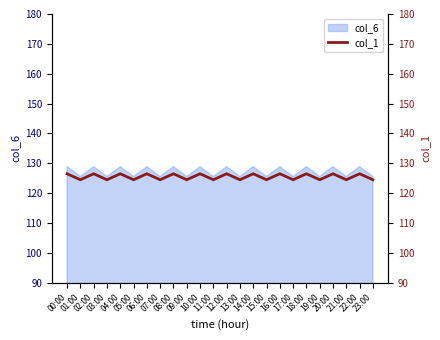

Rank the categories by value from lowest to highest.

01:00, 03:00, 05:00, 07:00, 09:00, 11:00, 13:00, 15:00, 17:00, 19:00, 21:00, 23:00, 00:00, 02:00, 04:00, 06:00, 08:00, 10:00, 12:00, 14:00, 16:00, 18:00, 20:00, 22:00